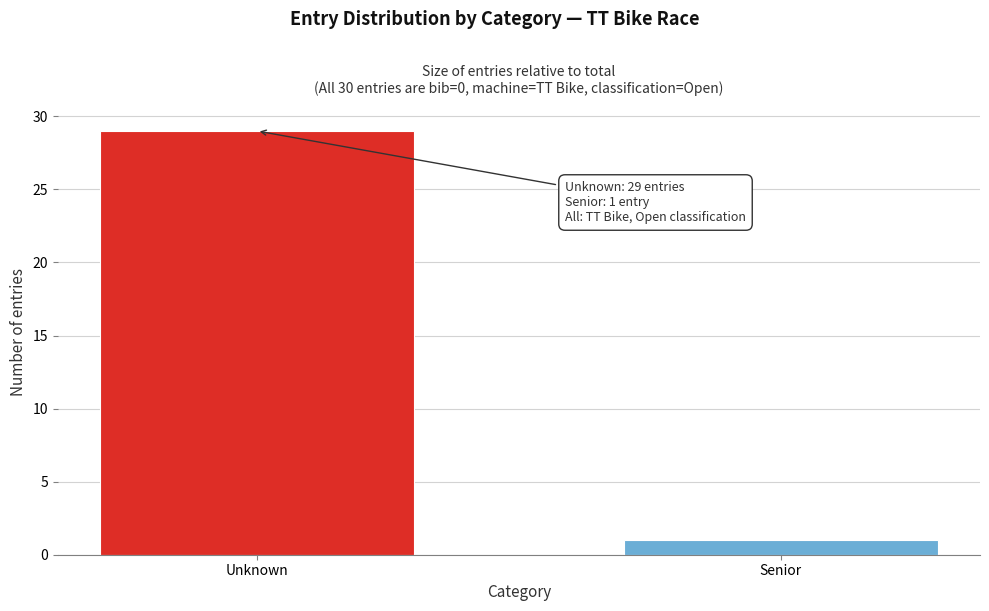

Reading left to right, extract all data points from this chart.

29	1